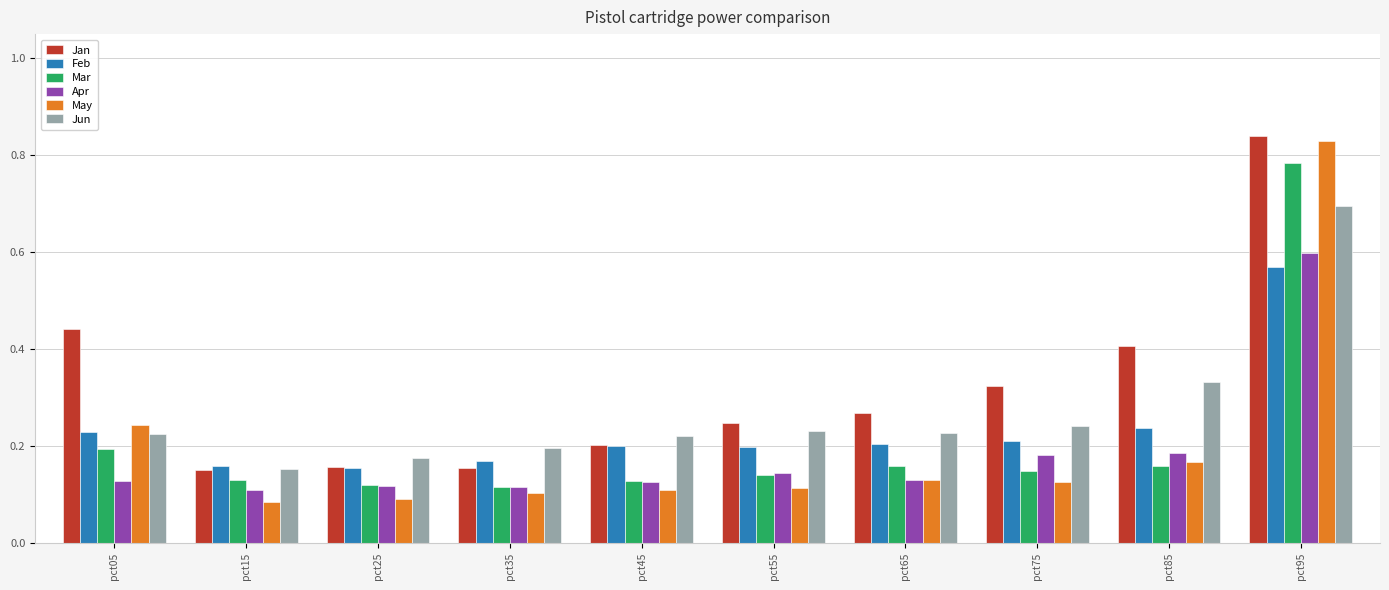

True or false: Feb has a value of 0.1 at pct45.

False